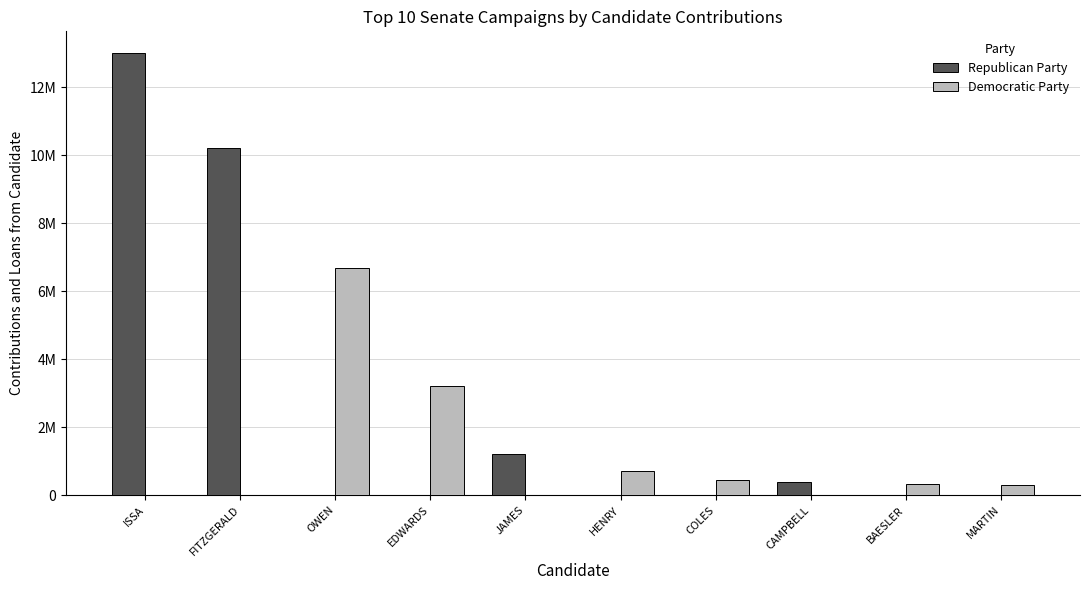

Reading left to right, what are all the values shown in this chart?

Republican Party: ISSA=13000044	FITZGERALD=10226986	OWEN=0	EDWARDS=0	JAMES=1200000	HENRY=0	COLES=0	CAMPBELL=400000	BAESLER=0	MARTIN=0
Democratic Party: ISSA=0	FITZGERALD=0	OWEN=6683268	EDWARDS=3200000	JAMES=0	HENRY=717000	COLES=459871	CAMPBELL=0	BAESLER=326000	MARTIN=310000